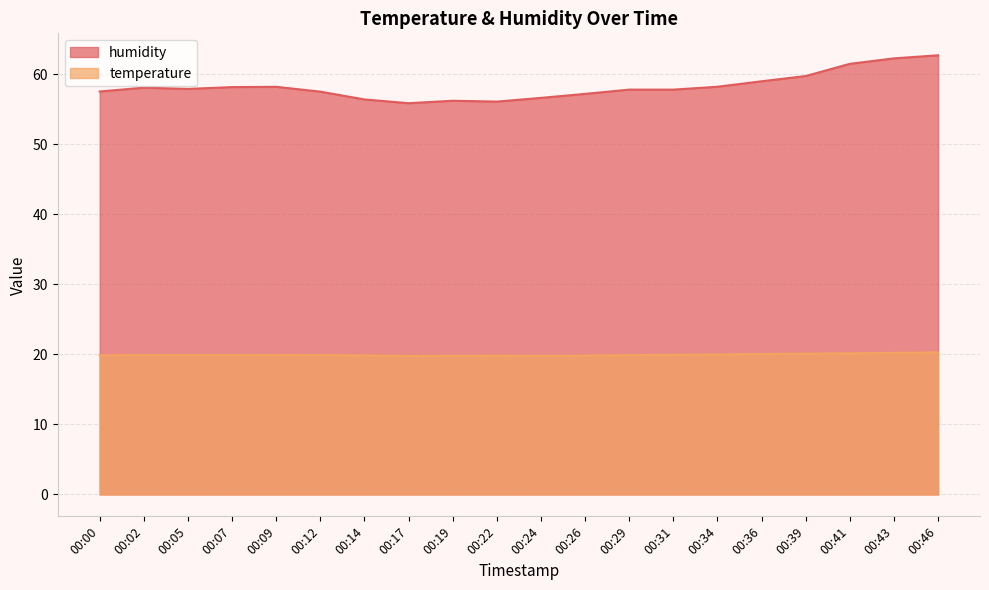

Where does the humidity series first go above 57?

00:00